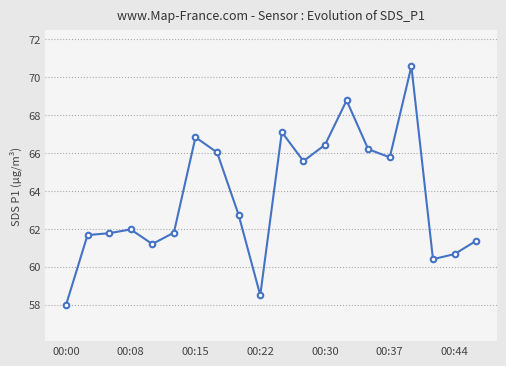

What is the difference between the maximum and minimum values?

12.6